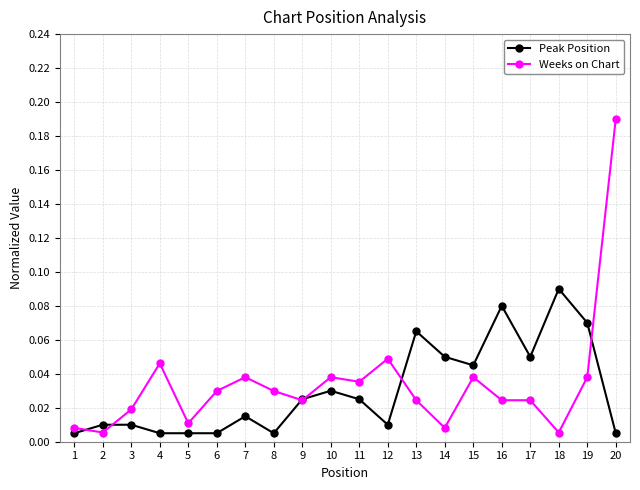

Between which two adjacent categories do Weeks on Chart and Peak Position first intersect?

1 and 2